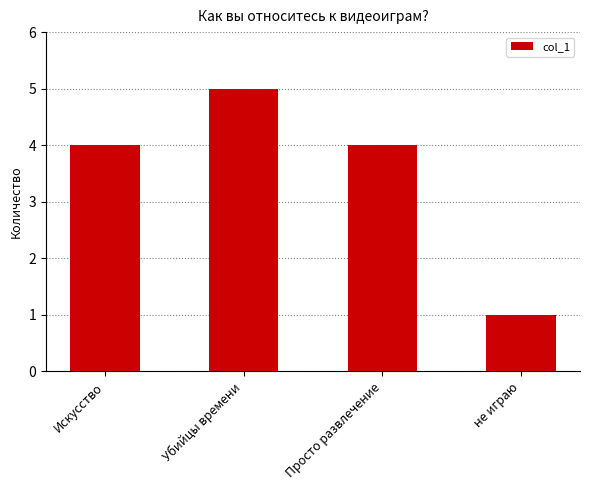

True or false: the data shows 1 at не играю.

True